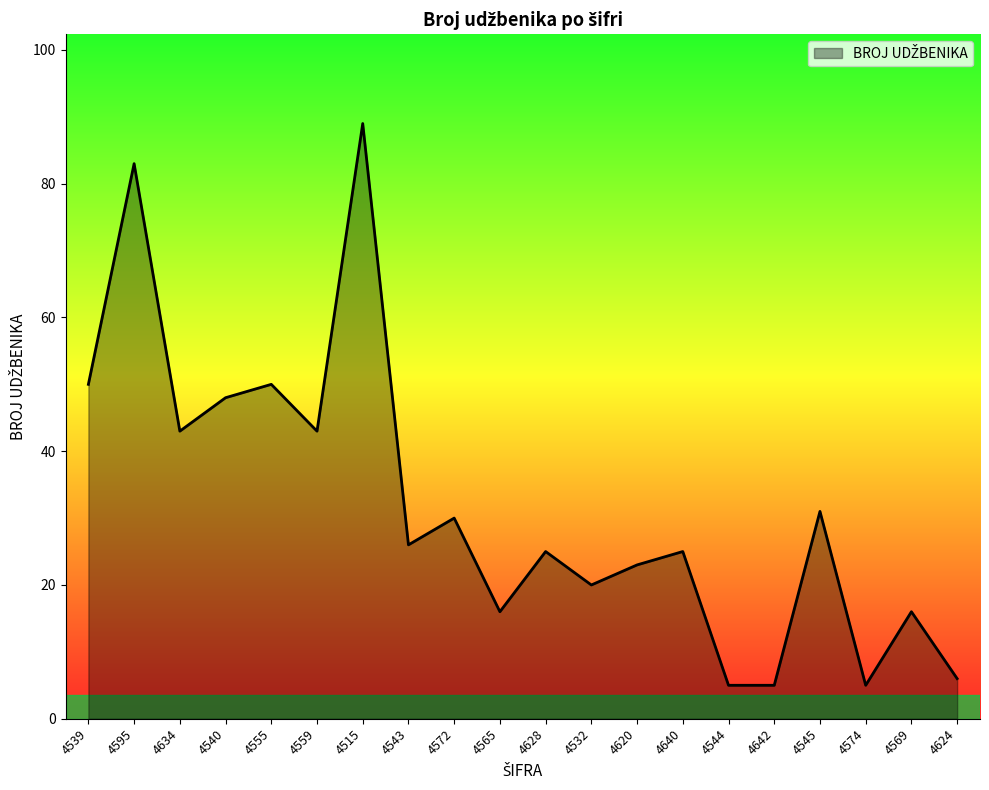

What value does the data have at 4559, to the nearest 5?

45